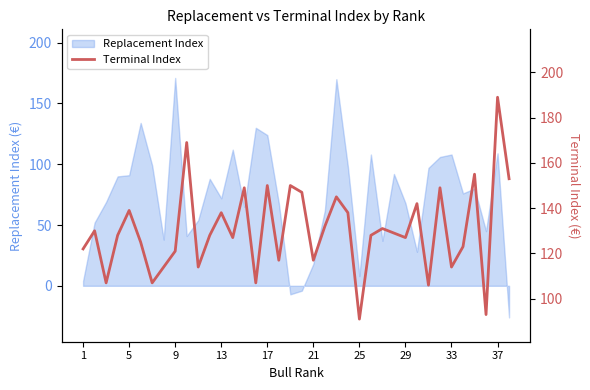

Is it true that Replacement Index equals 72 at 13?

True